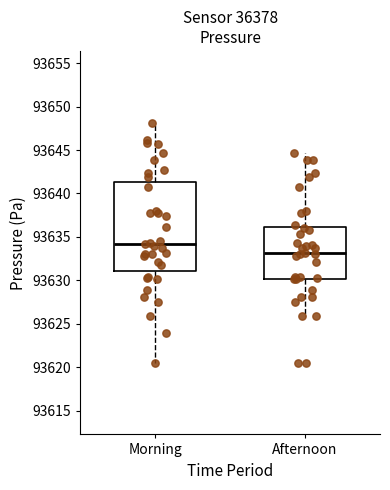

Which box's median line is the lowest?

Afternoon